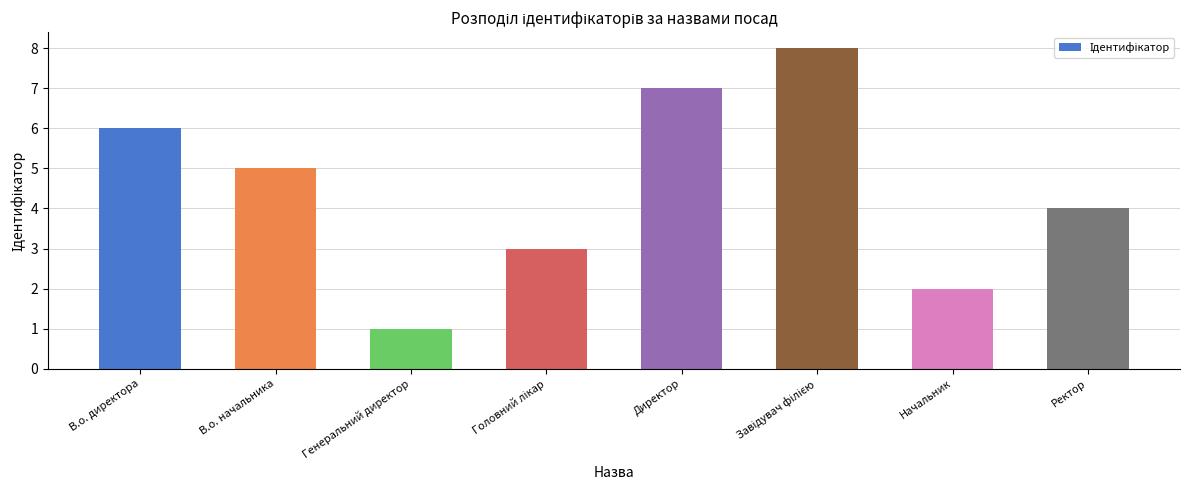

What is the greatest value displayed?

8